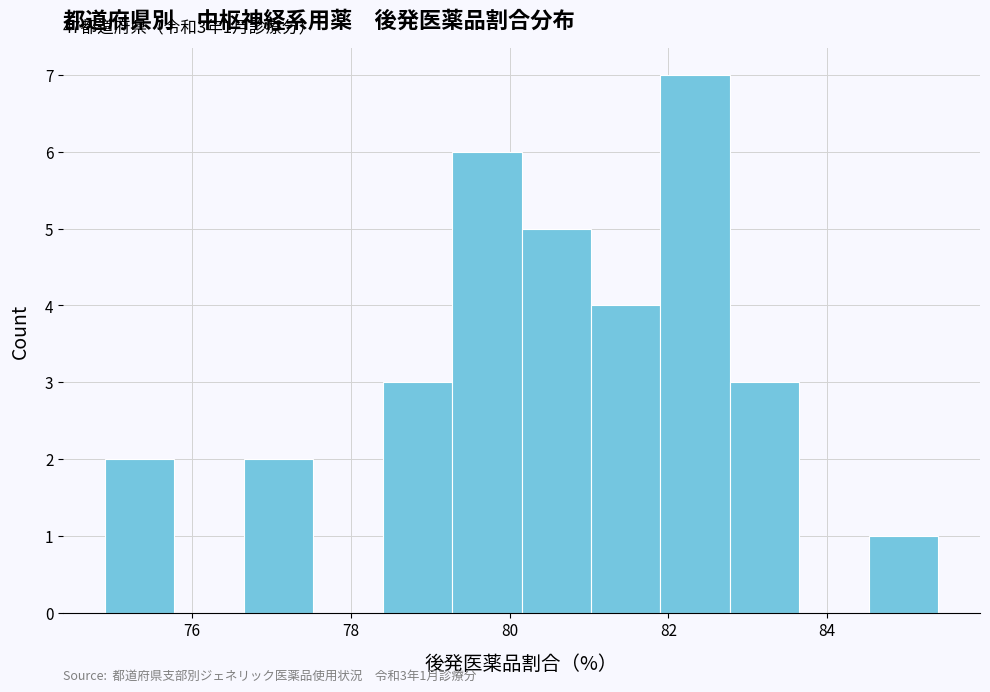

Over which range of the x-axis is the bar tallest?

82.0 to 82.8